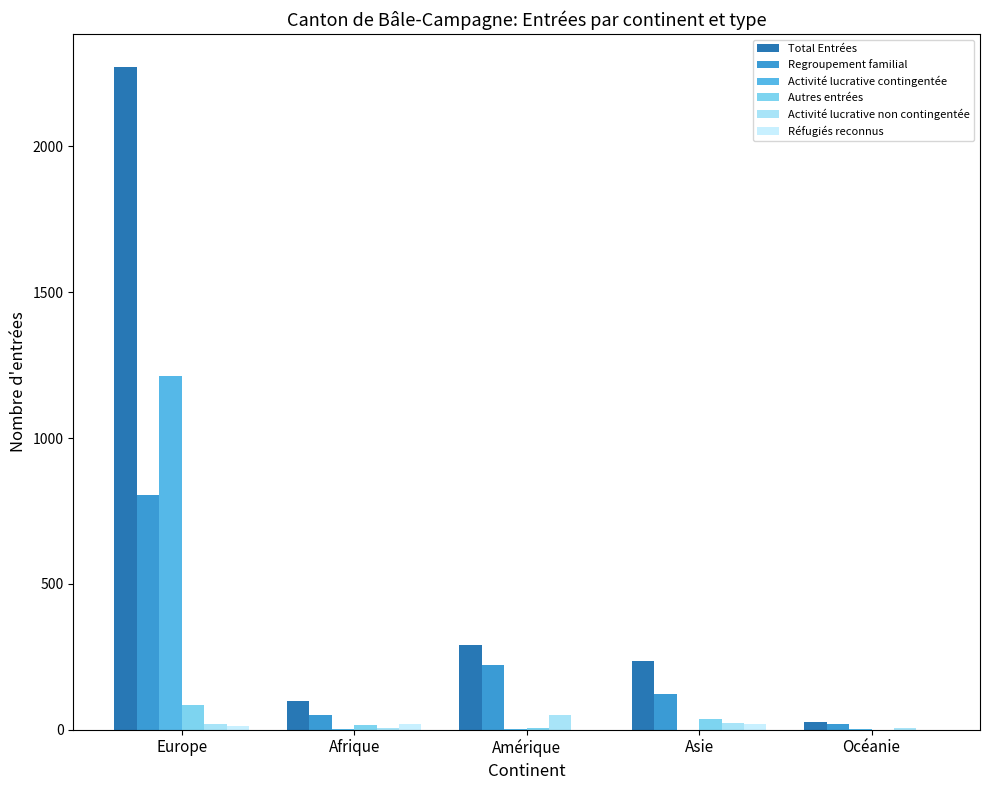

Between Europe and Amérique, which series saw the biggest shift?

Total Entrées